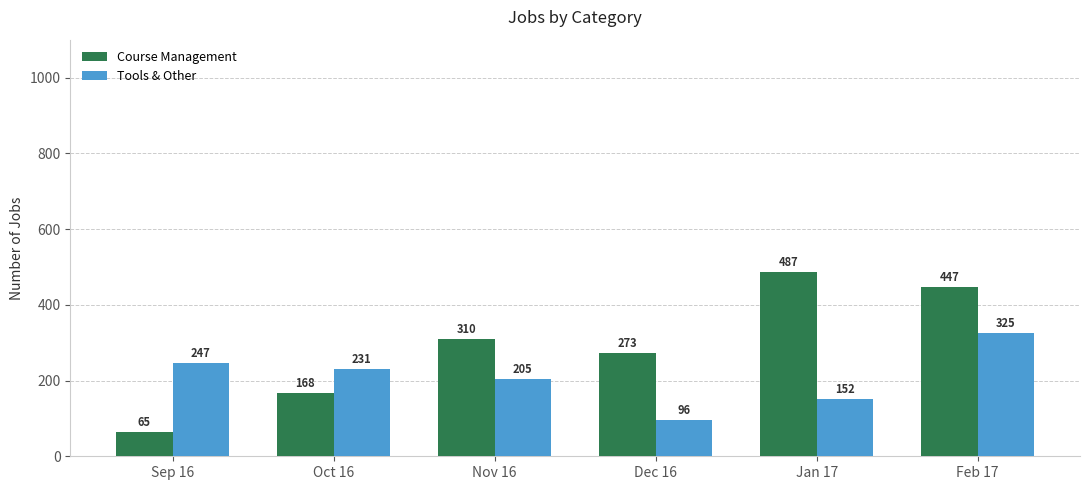

The Tools & Other series shows 349 at Oct 16. True or false?

False